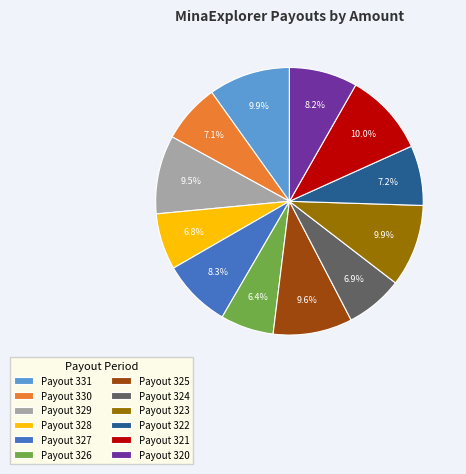

How many segments does this pie chart have?

12